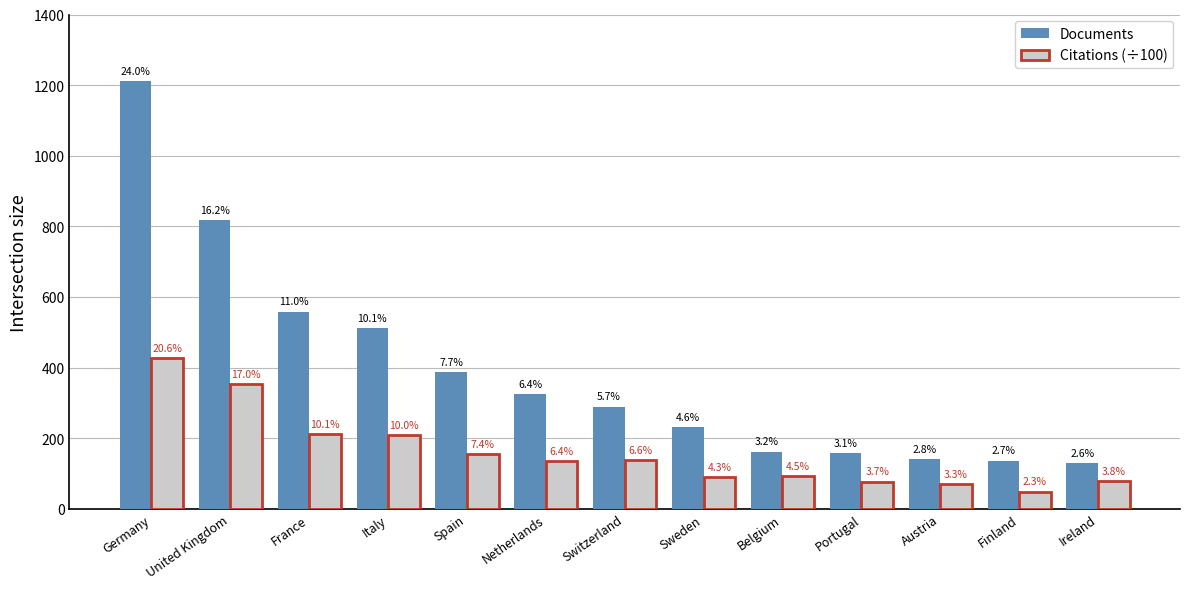

At which label does Documents reach its peak?

Germany